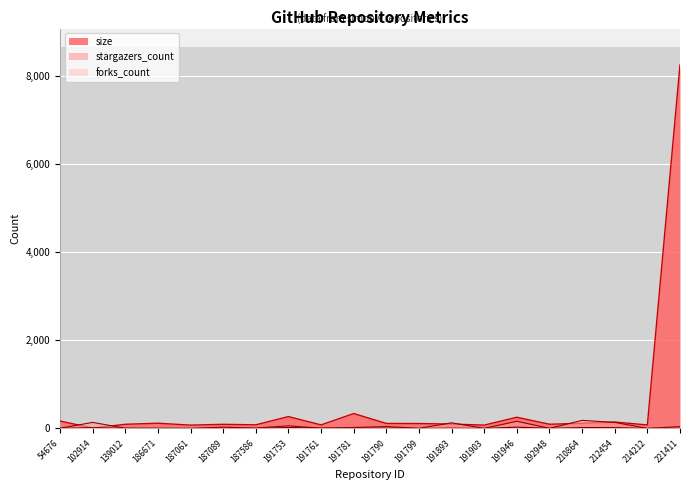

Rank the series by their maximum value, from highest to lowest.

size, stargazers_count, forks_count